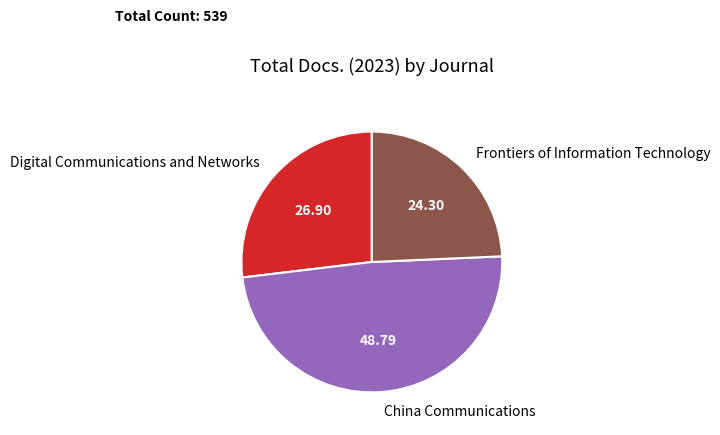

What is the ratio of the value at Digital Communications and Networks to the value at Frontiers of Information Technology?

1.1